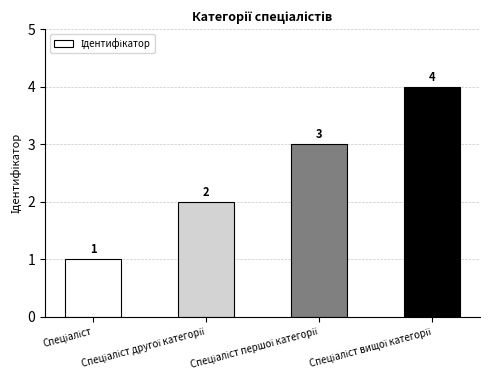

What is the difference between the maximum and minimum values?

3